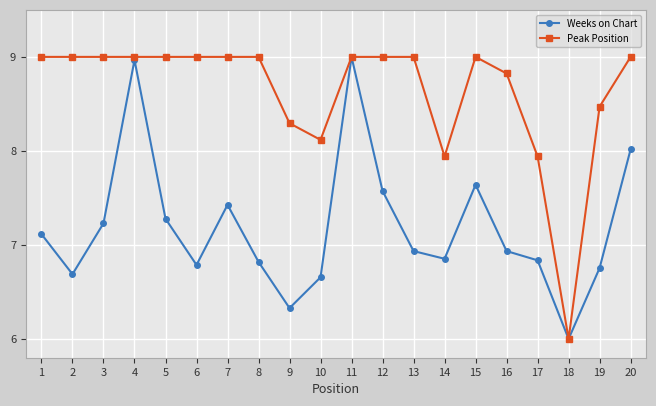

How many interior local valleys does the Weeks on Chart series have?

5